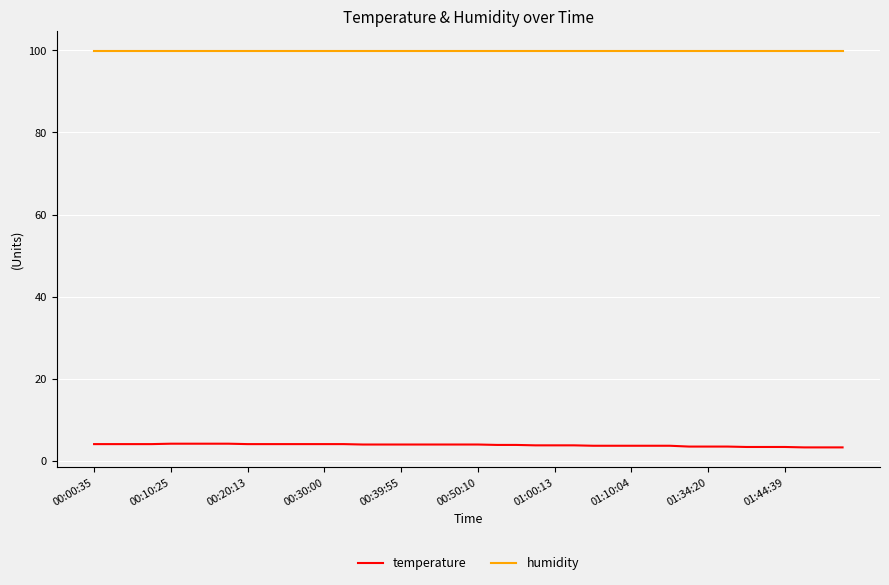

What are all the series names shown in the legend?

temperature, humidity